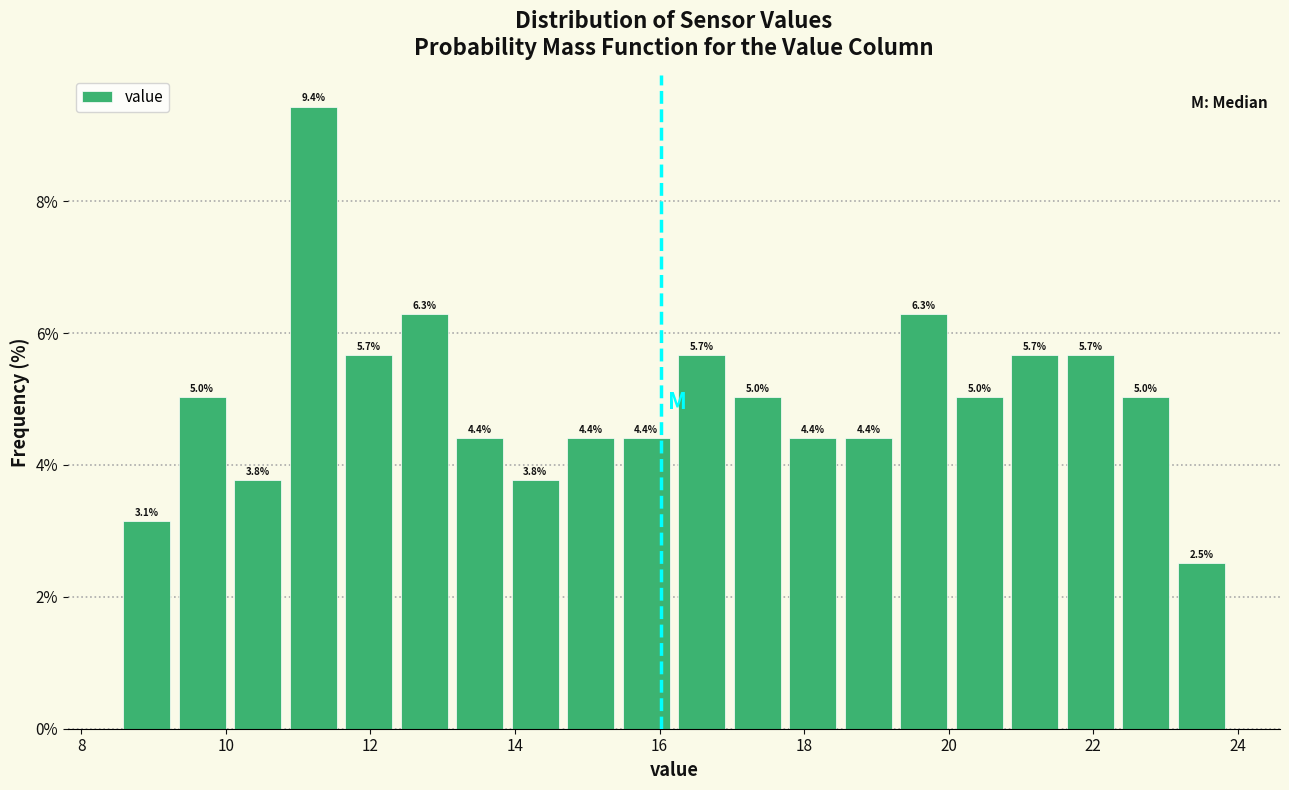

Read against the x-axis, roughly where is the centre of the tallest bar?

11.2